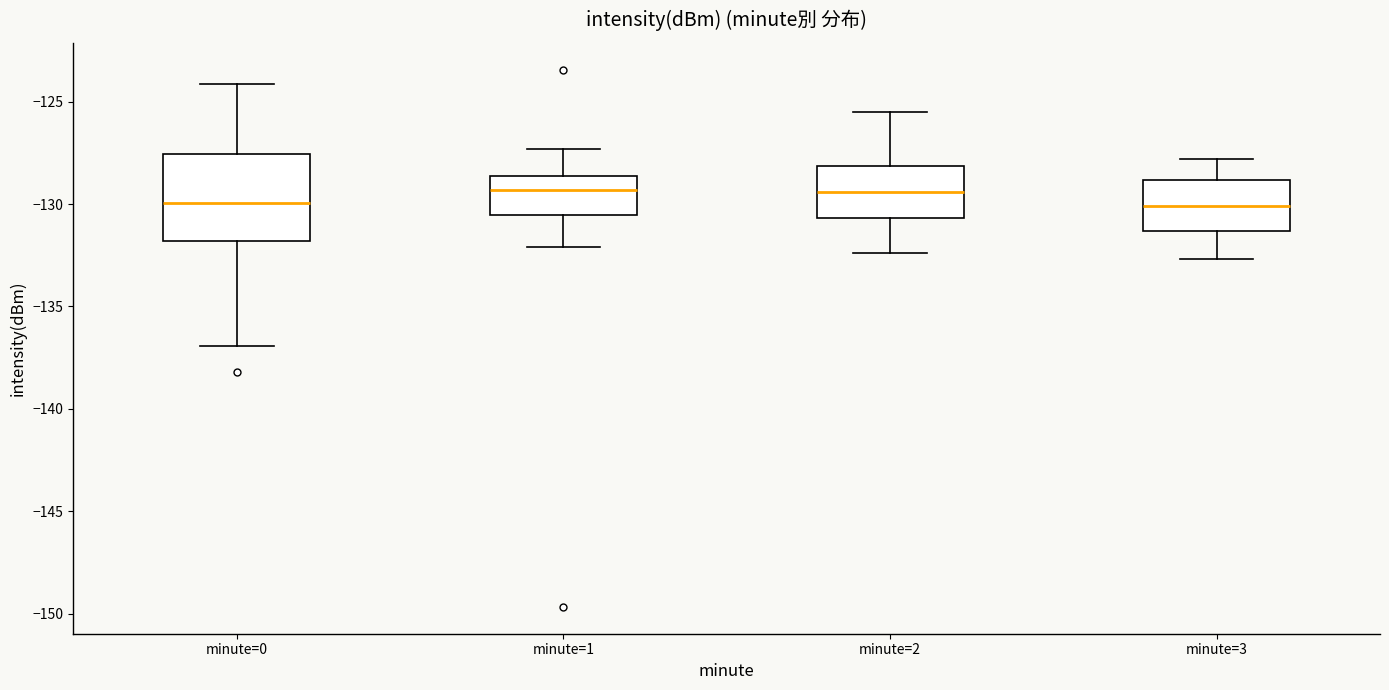

Reading left to right, read every box against the y-axis: the position of its median line, the range the box covers, and the ends of its whiskers. The values are not printed on the chart, so give them approximately, as read against the axis.

minute=0: median -130.0, box -132.0 to -127.5, whiskers -137.0 to -124.0
minute=1: median -129.5, box -130.5 to -128.5, whiskers -132.0 to -127.5
minute=2: median -129.5, box -130.5 to -128.0, whiskers -132.5 to -125.5
minute=3: median -130.0, box -131.5 to -129.0, whiskers -132.5 to -128.0